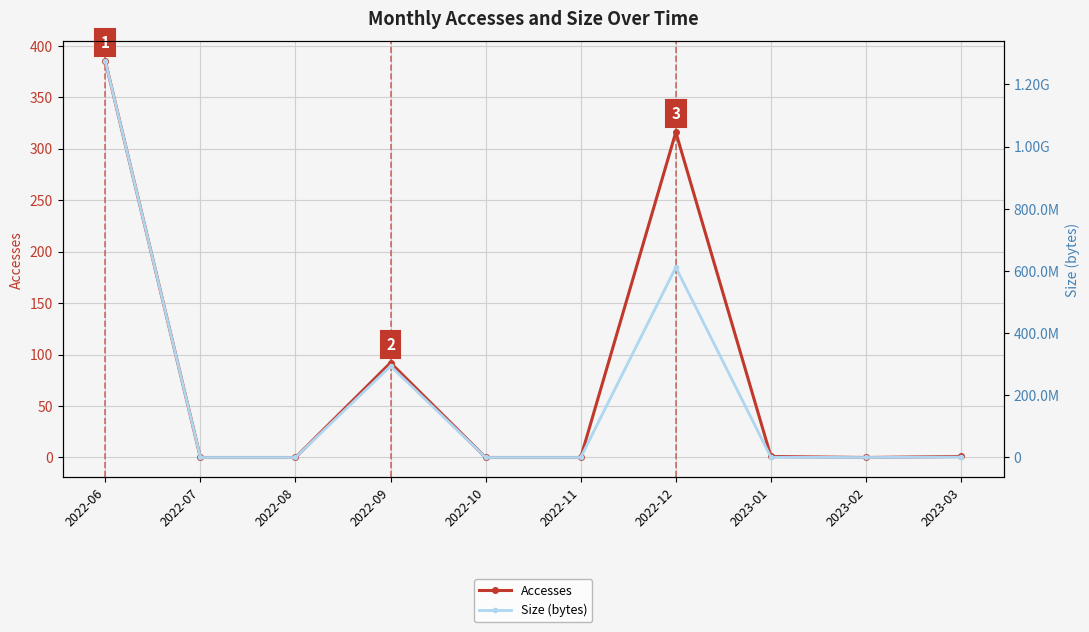

Which series has the largest range (max minus min)?

Size (bytes)